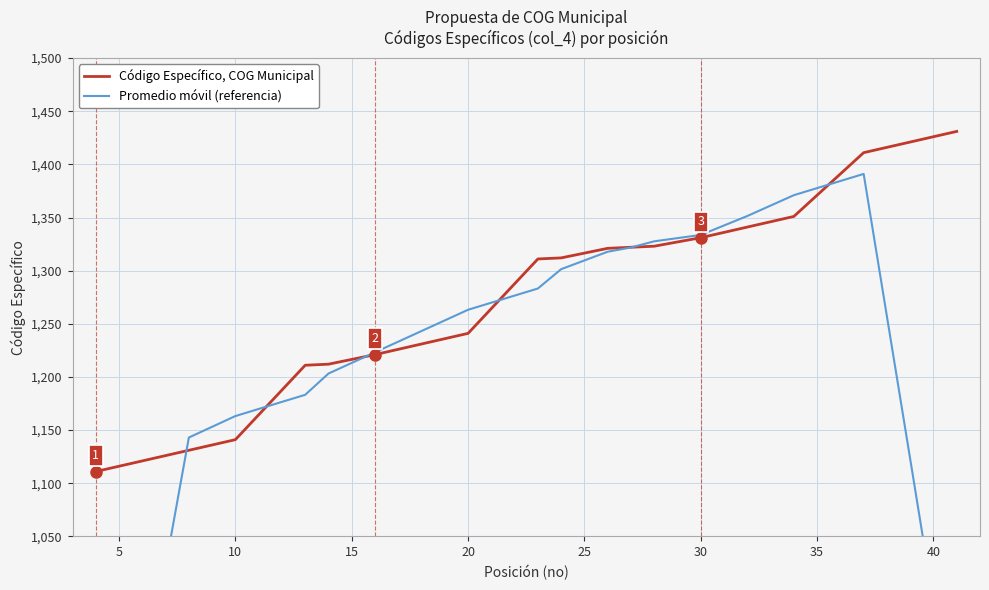

Reading right to left, transcribe all the data shown in this chart.

Código Específico, COG Municipal: 1431.0	1421.0	1411.0	1351.0	1341.0	1331.0	1323.0	1322.0	1321.0	1312.0	1311.0	1241.0	1231.0	1221.0	1212.0	1211.0	1141.0	1131.0	1121.0	1111.0
Promedio móvil (referencia): 852.6	1122.8	1391.0	1371.0	1351.4	1333.6	1327.6	1321.8	1317.8	1301.4	1283.2	1263.2	1243.2	1223.2	1203.2	1183.2	1163.2	1143.0	900.8	672.6